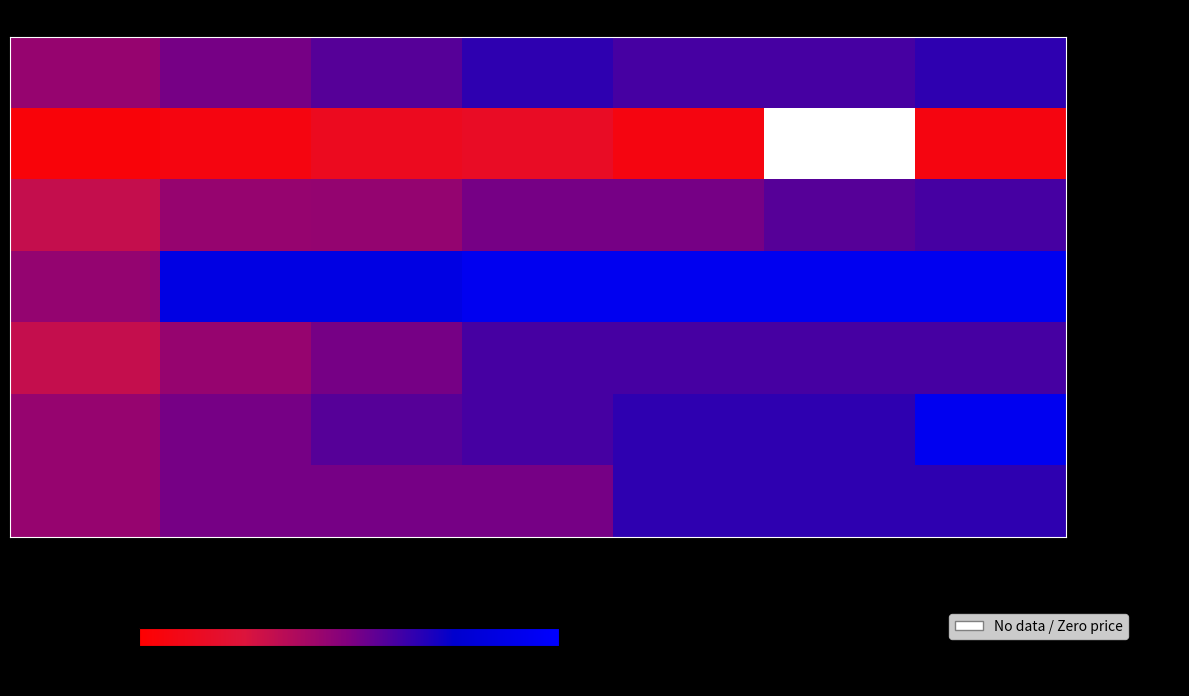

Where does the Draft_PRINT series first go above 36?

2021